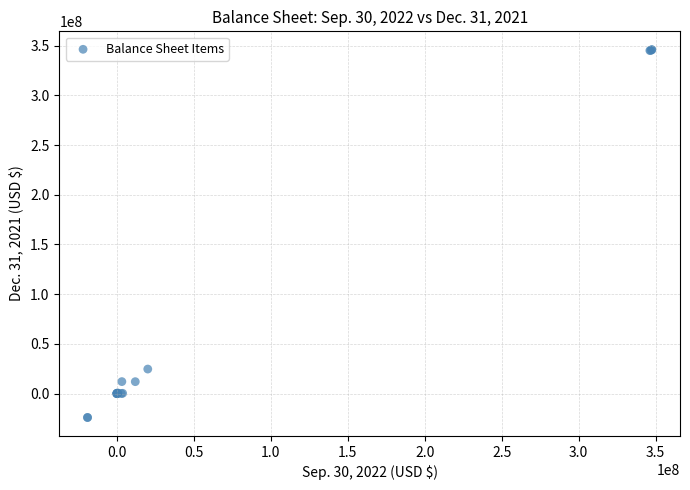

What Y value in the scatter plot is closest to 160933028?

24753673